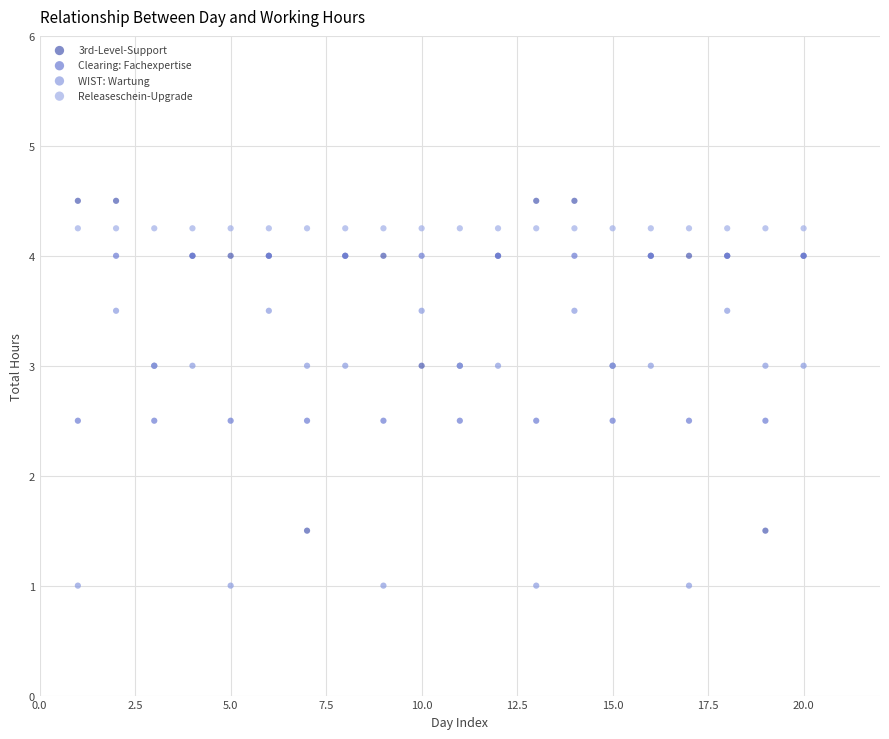

Which series contains the lowest Y value?

WIST: Wartung